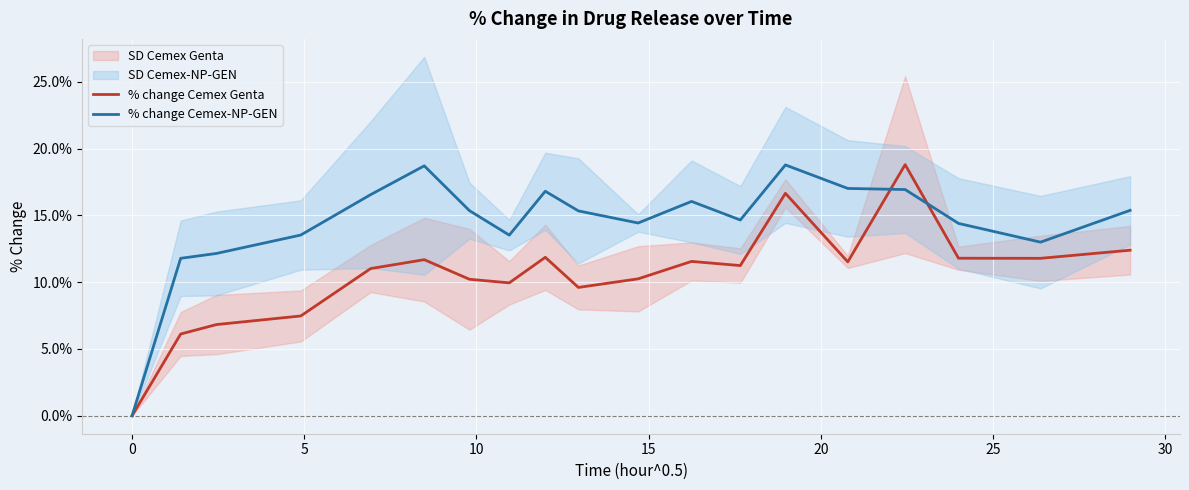

What is the average value of the % change Cemex Genta series?

10.6